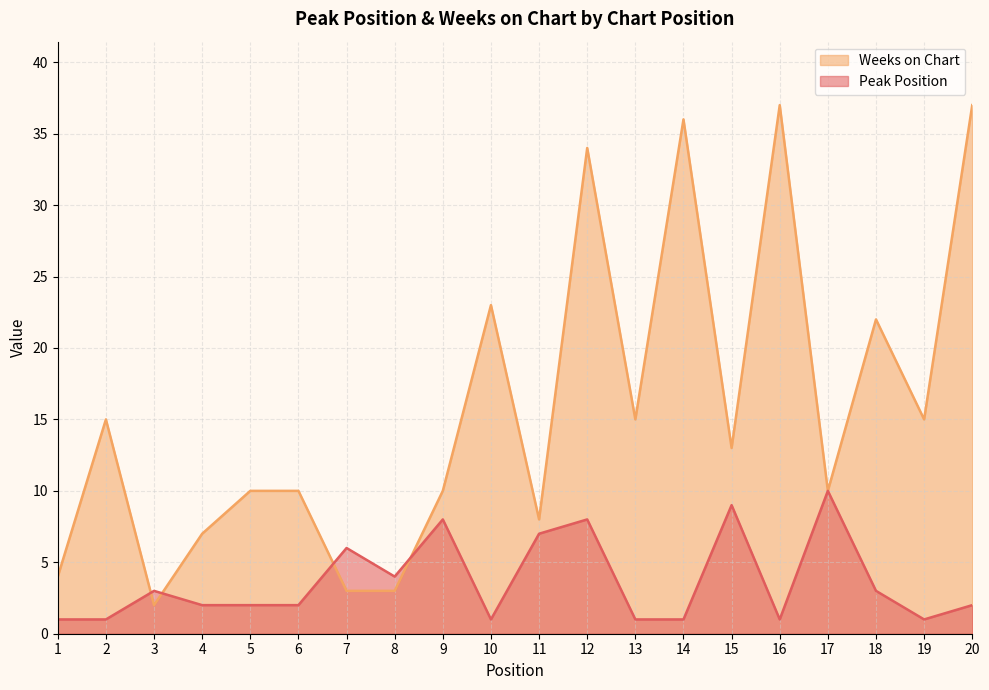

At how many categories does at least one series exceed 14?

9